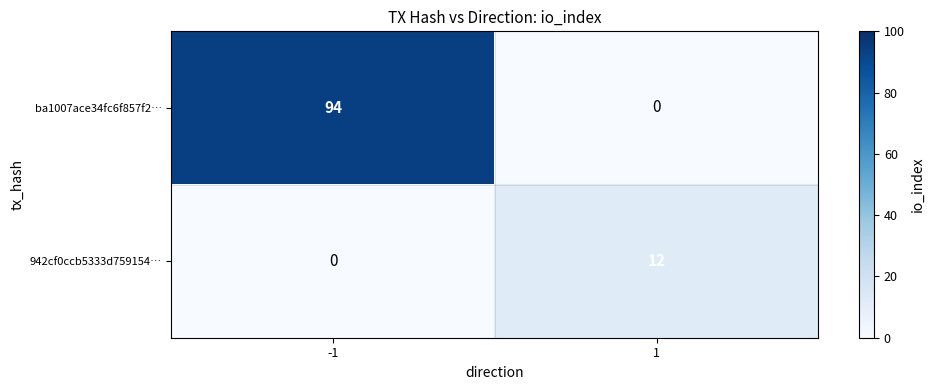

Which label corresponds to the largest value in the chart?

-1